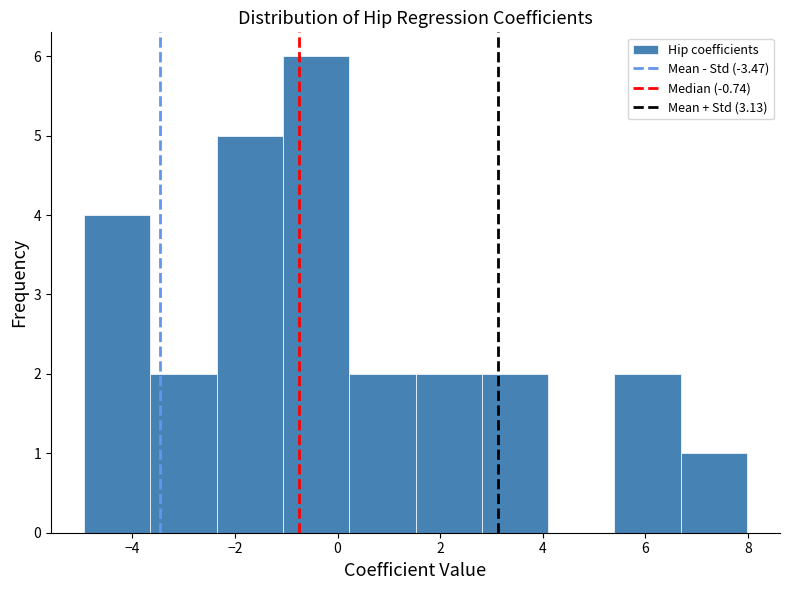

How tall is the bar that spans 5.4 to 6.6 on the x-axis? Neither the bar edges nor the heights are printed on the chart, so give them approximately, as read against the axes.

2